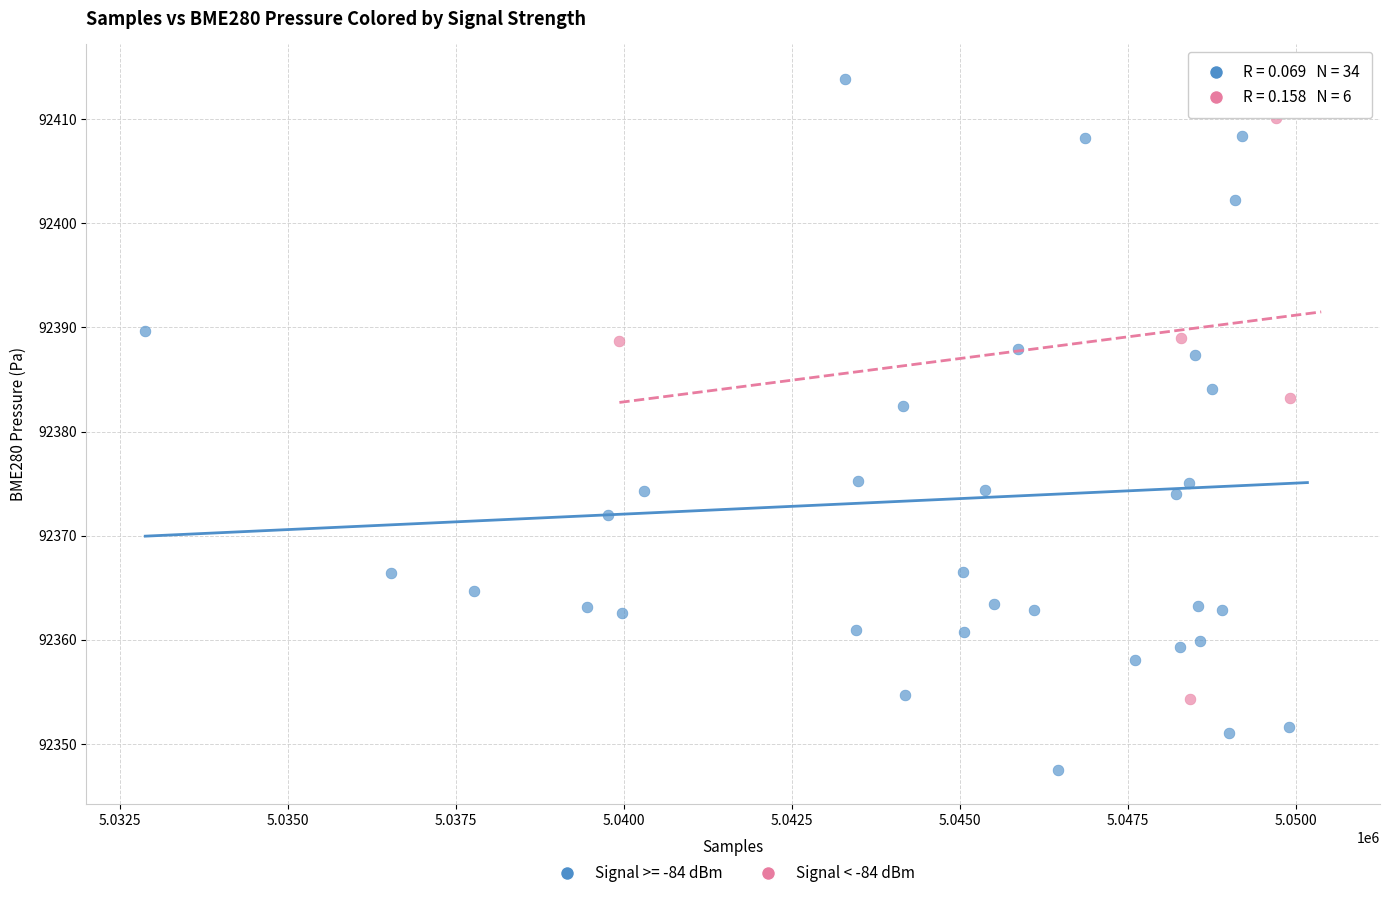

Which series has the largest Y range (max minus min)?

Signal >= -84 dBm